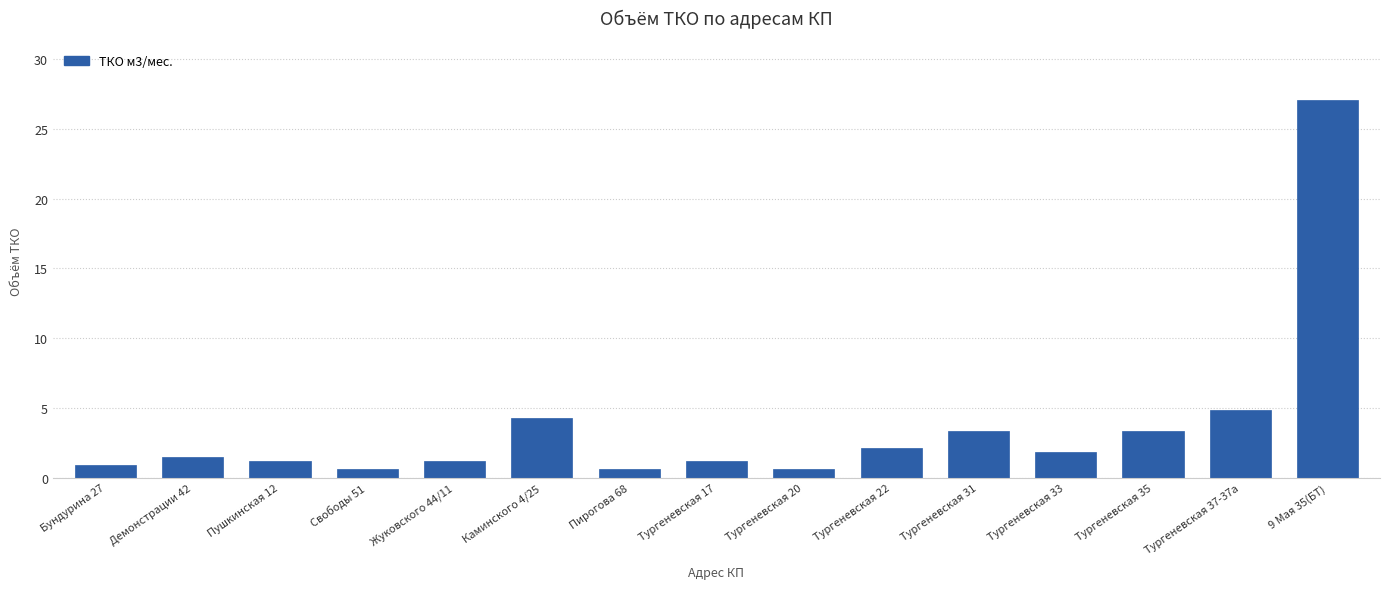

The chart shows a value of 1.8 at Тургеневская 33. True or false?

True